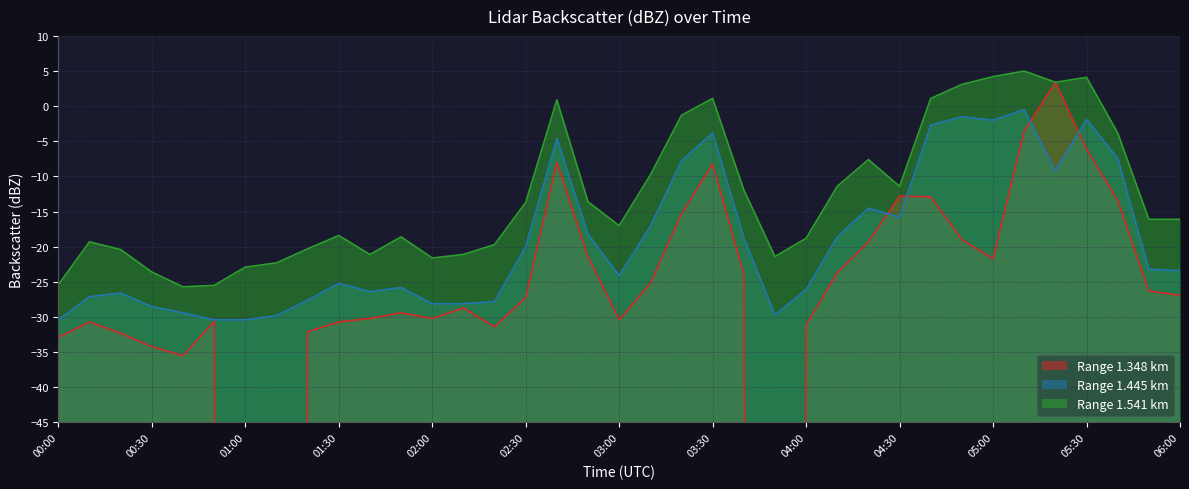

At 02:50, list the series in order from smallest to largest.

1.348, 1.445, 1.541